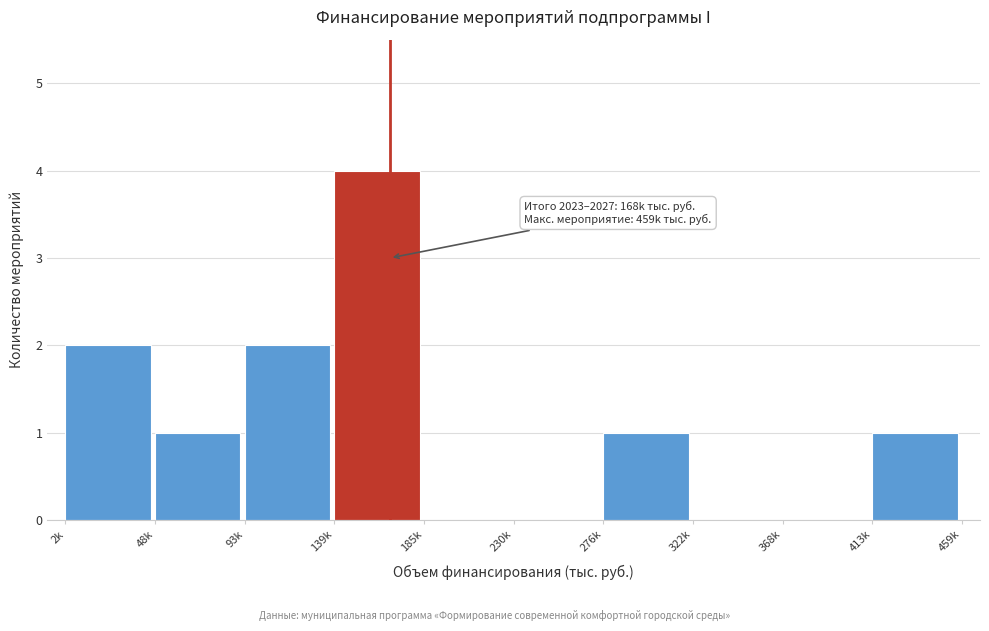

Reading left to right, transcribe all the data shown in this chart.

2k=2	48k=1	93k=2	139k=4	185k=0	230k=0	276k=1	322k=0	368k=0	413k=1